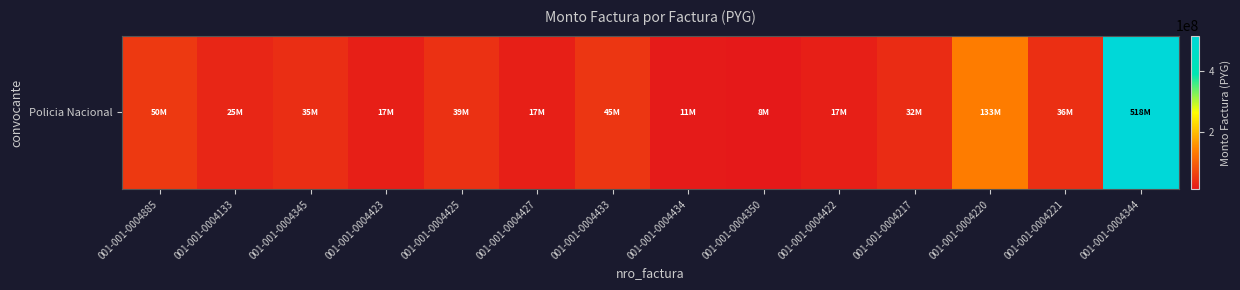

How many categories are shown in the chart?

14